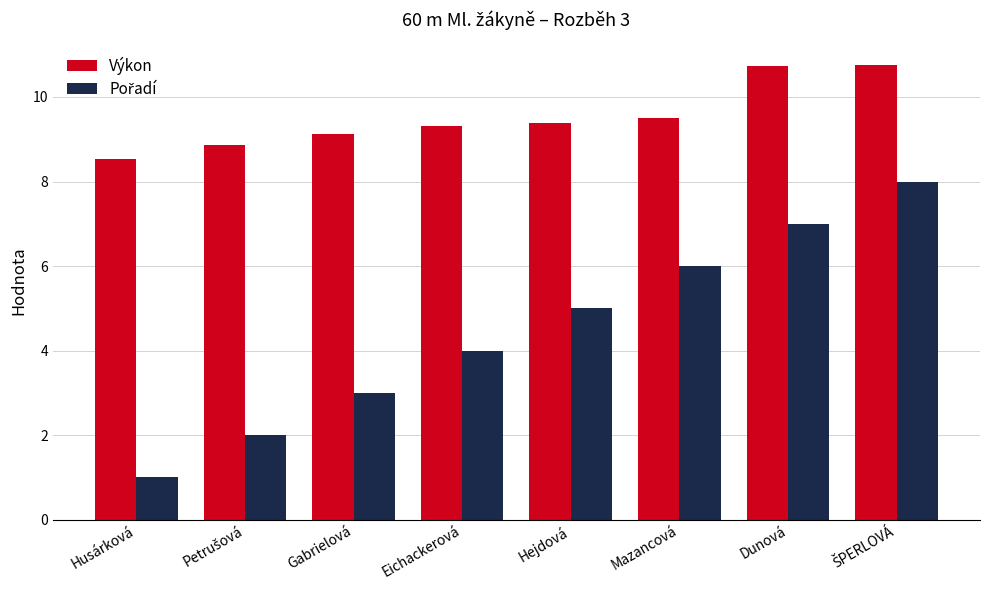

How many categories are shown in the chart?

8